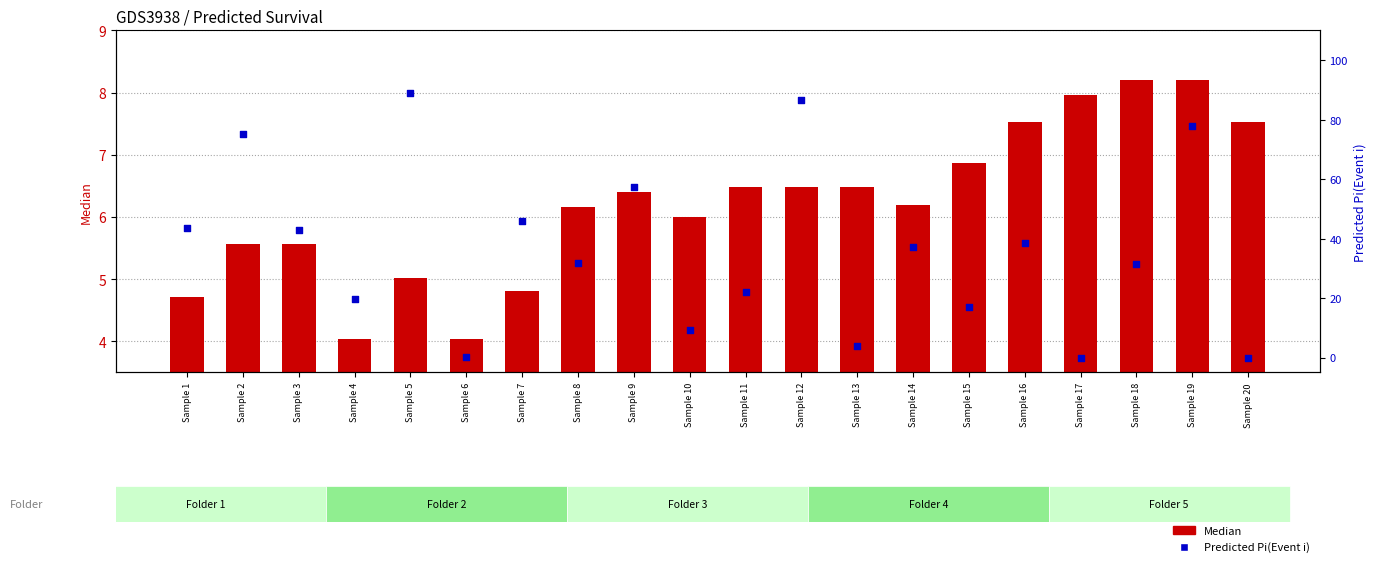

Which series has the widest spread of Y values?

Predicted Pi(Event i)